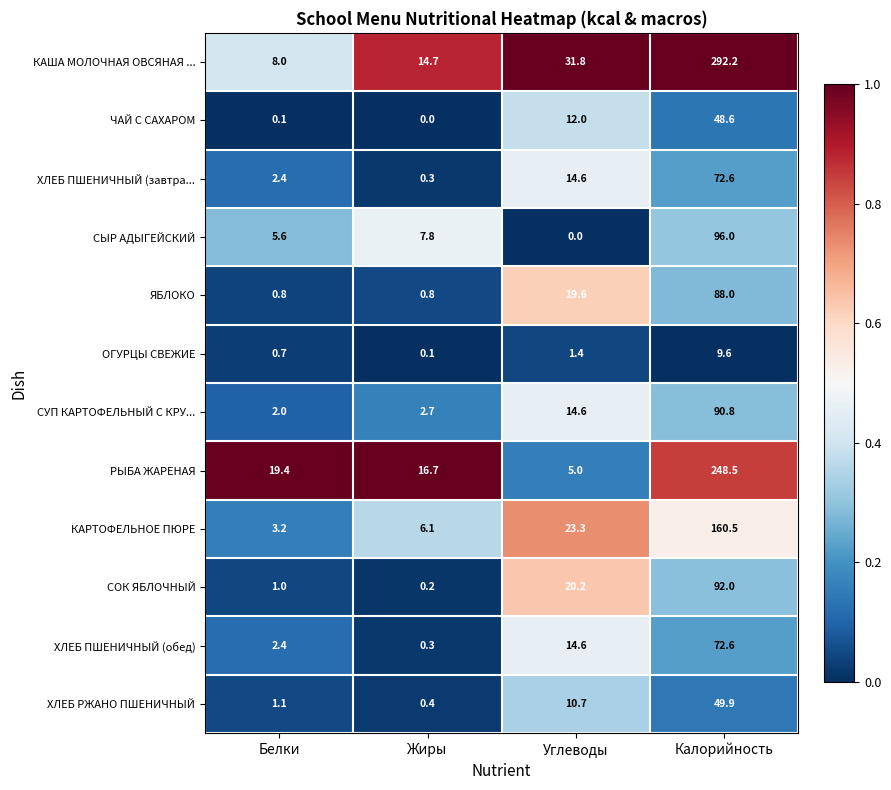

What is the sum of all СОК ЯБЛОЧНЫЙ values?

113.4